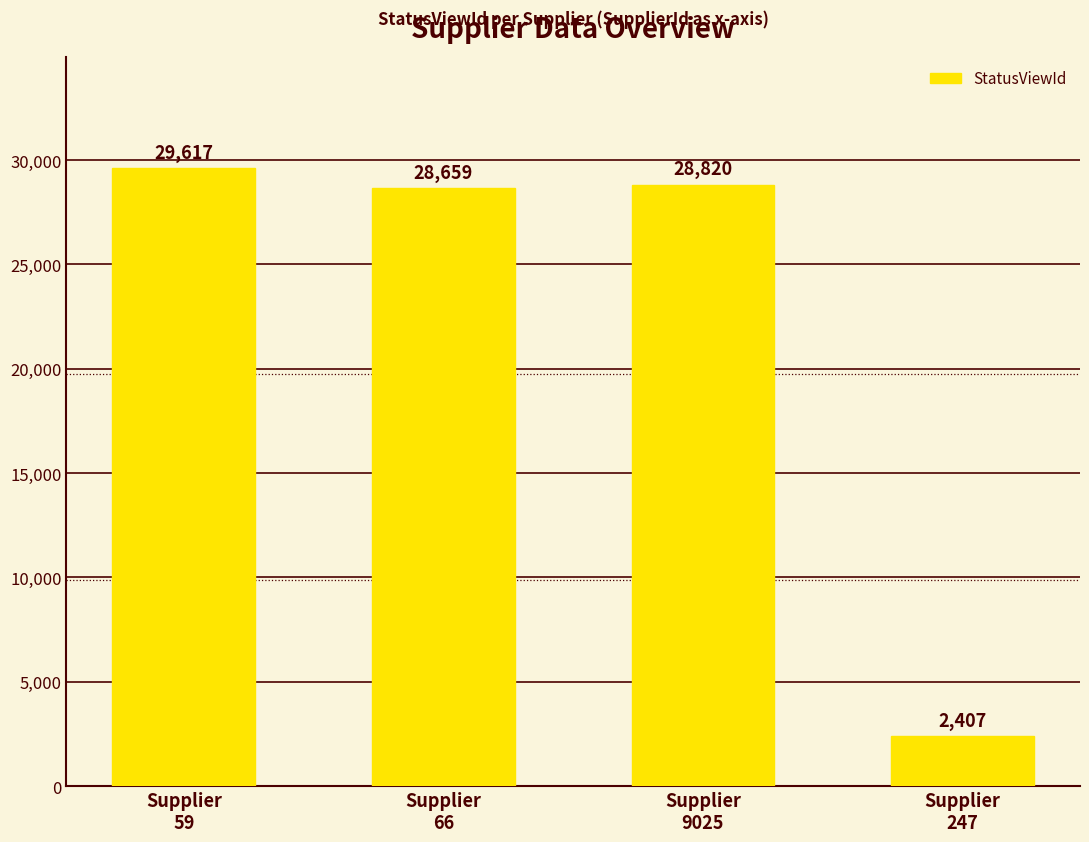

Are the bars horizontal?

No